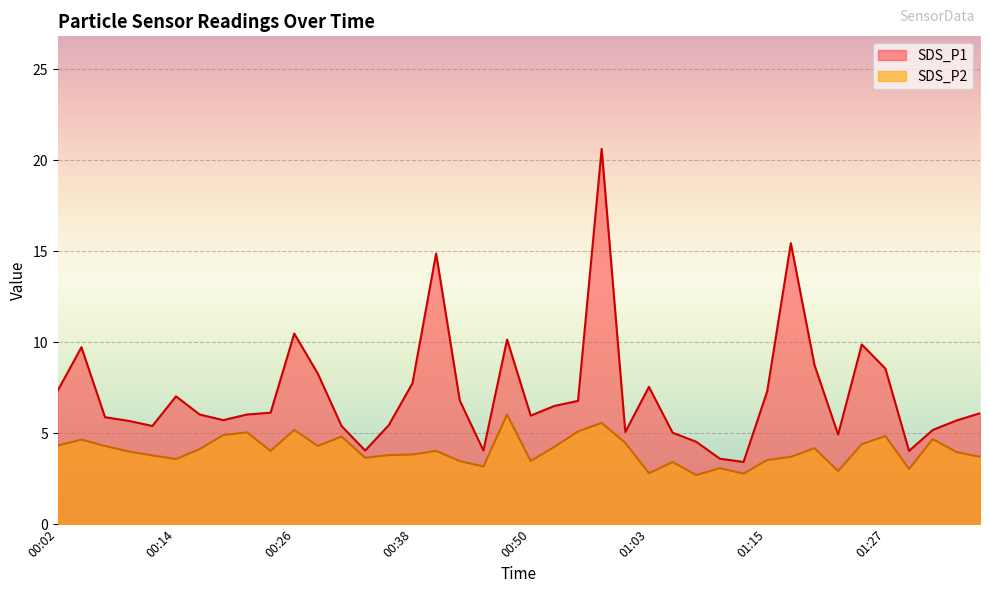

Reading left to right, extract all data points from this chart.

SDS_P1: 00:02=7.3	00:04=9.7	00:07=5.9	00:09=5.7	00:12=5.4	00:14=7.0	00:16=6.0	00:19=5.7	00:21=6.0	00:24=6.1	00:26=10.5	00:29=8.3	00:31=5.4	00:33=4.0	00:36=5.5	00:38=7.8	00:41=14.9	00:43=6.8	00:46=4.0	00:48=10.2	00:50=6.0	00:53=6.5	00:55=6.8	00:58=20.6	01:00=5.1	01:03=7.5	01:05=5.0	01:08=4.5	01:10=3.6	01:13=3.4	01:15=7.3	01:18=15.4	01:20=8.8	01:22=4.9	01:25=9.9	01:27=8.6	01:30=4.0	01:32=5.2	01:35=5.7	01:37=6.1
SDS_P2: 00:02=4.3	00:04=4.7	00:07=4.3	00:09=4.0	00:12=3.8	00:14=3.6	00:16=4.1	00:19=4.9	00:21=5.0	00:24=4.0	00:26=5.2	00:29=4.3	00:31=4.8	00:33=3.6	00:36=3.8	00:38=3.8	00:41=4.0	00:43=3.5	00:46=3.2	00:48=6.0	00:50=3.5	00:53=4.2	00:55=5.1	00:58=5.6	01:00=4.5	01:03=2.8	01:05=3.4	01:08=2.7	01:10=3.1	01:13=2.8	01:15=3.5	01:18=3.7	01:20=4.2	01:22=2.9	01:25=4.4	01:27=4.8	01:30=3.0	01:32=4.7	01:35=4.0	01:37=3.7